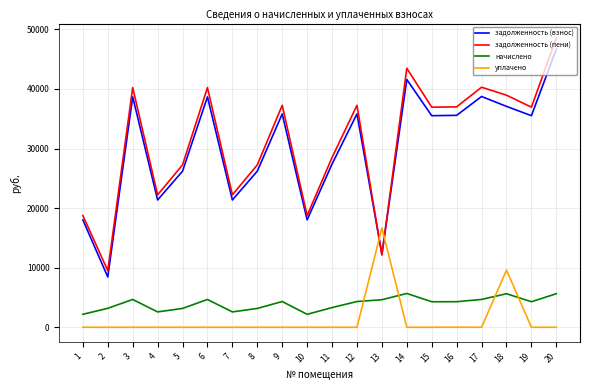

True or false: начислено and задолженность (взнос) cross at least once.

False